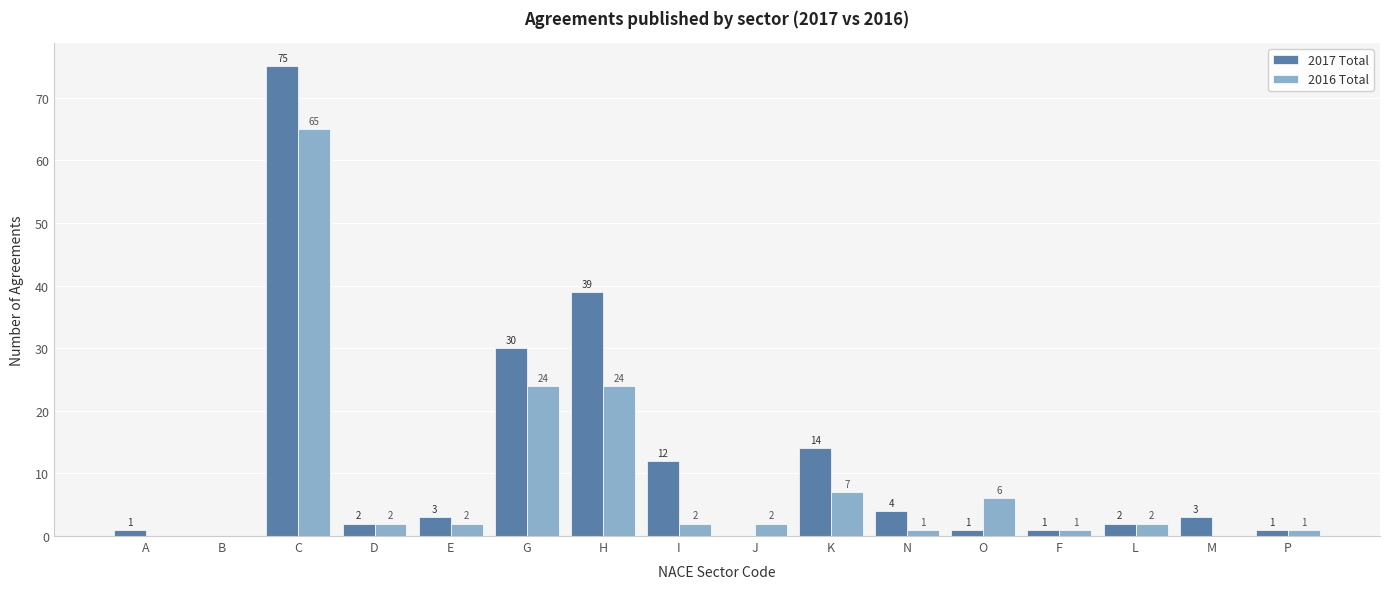

Are the bars grouped side by side (vs. stacked)?

Yes